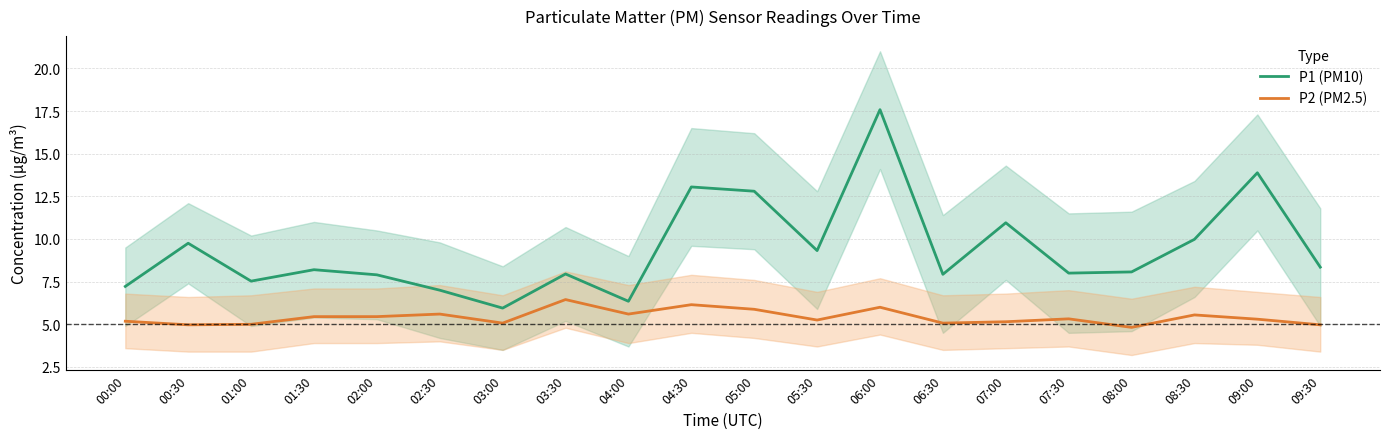

At which label does P1 (PM10) first exceed 8?

00:30